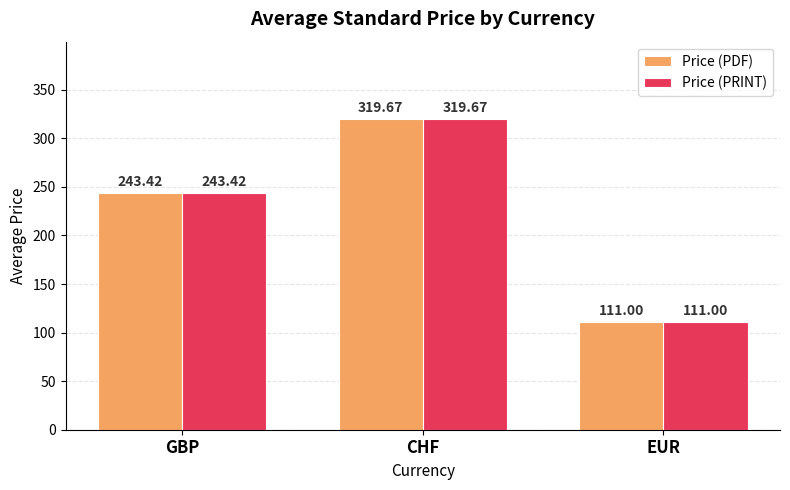

What is the average value of the Price (PDF) series?

224.7